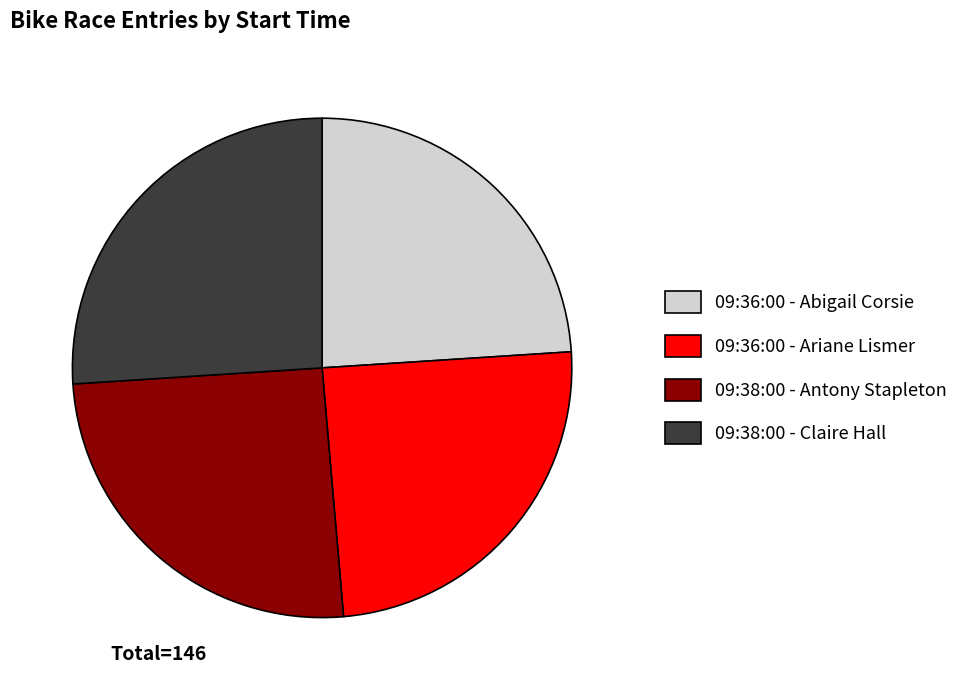

Is there a majority slice in this chart?

No